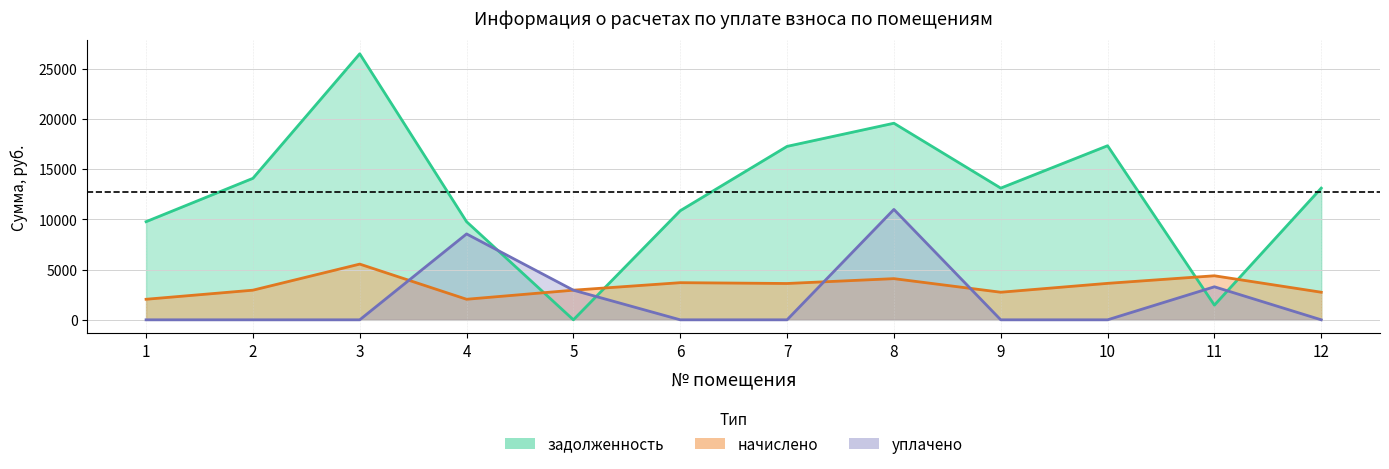

Count the number of categories in the chart.

12